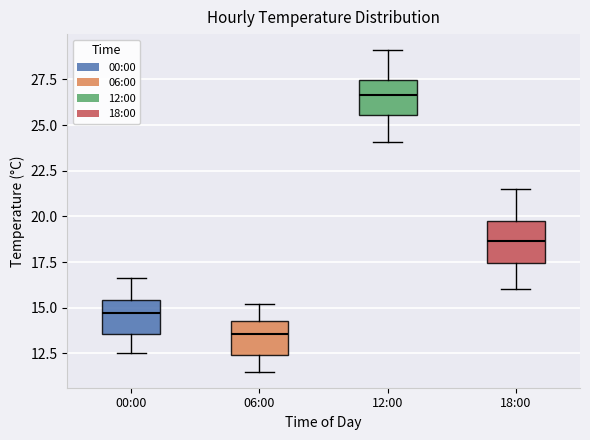

Where is the lower edge of the box for 06:00 on the y-axis? The values are not printed on the chart, so give them approximately, as read against the axis.

12.5